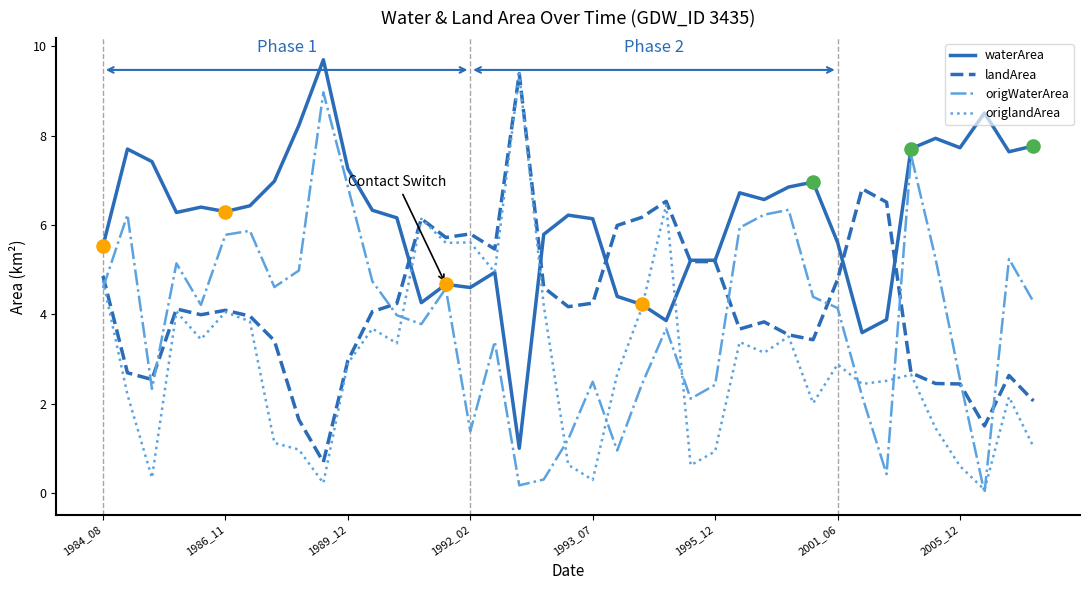

Which series has the largest total across all categories?

waterArea